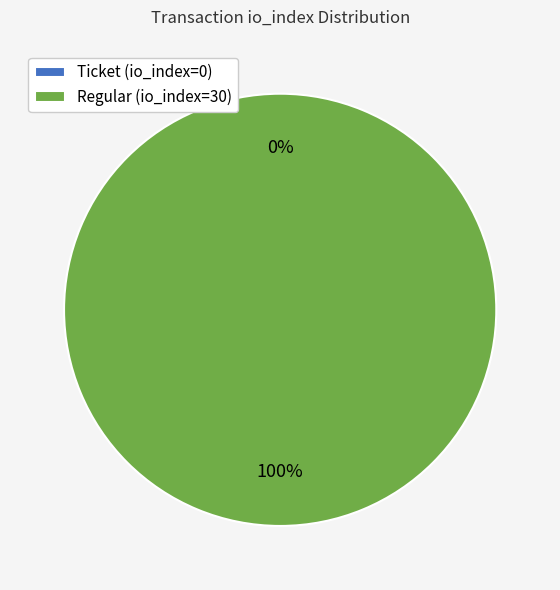

Does any single category account for the majority?

Yes